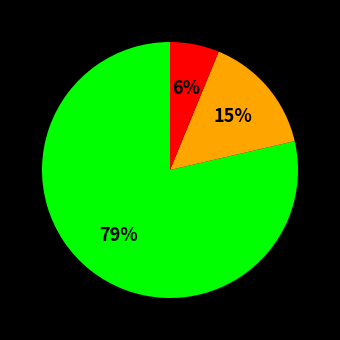

To the nearest percent, what is the average slice percentage?

33%